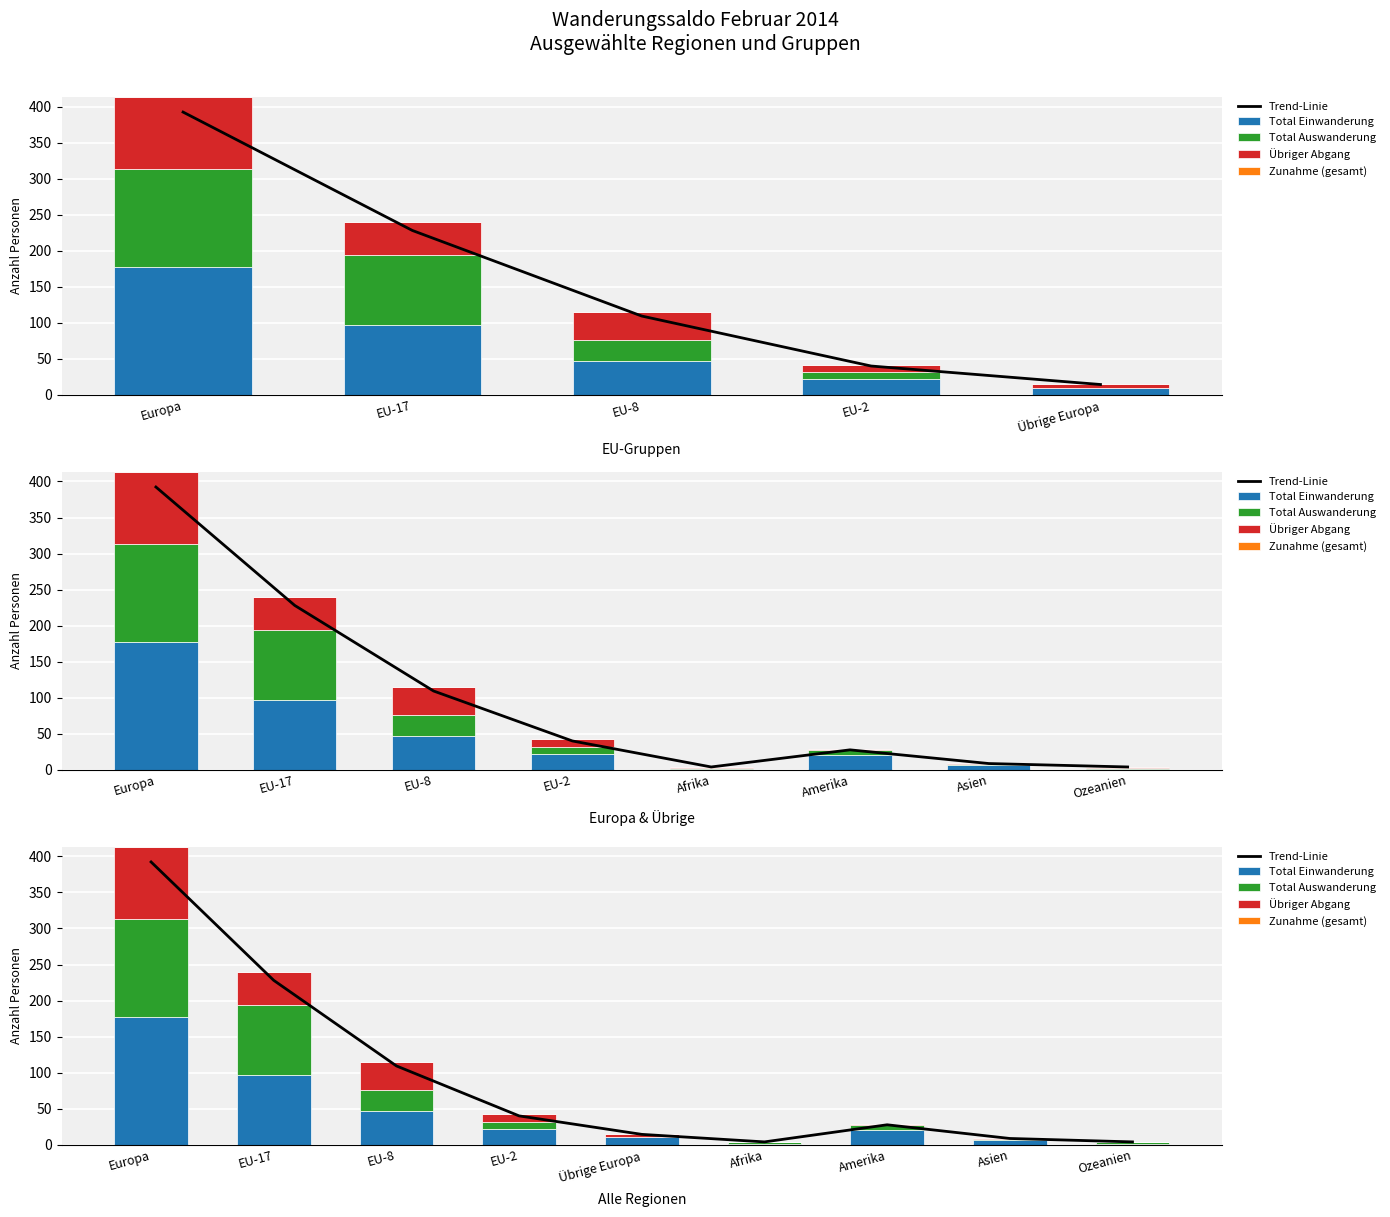

At which label does Total Einwanderung first exceed 21?

Europa